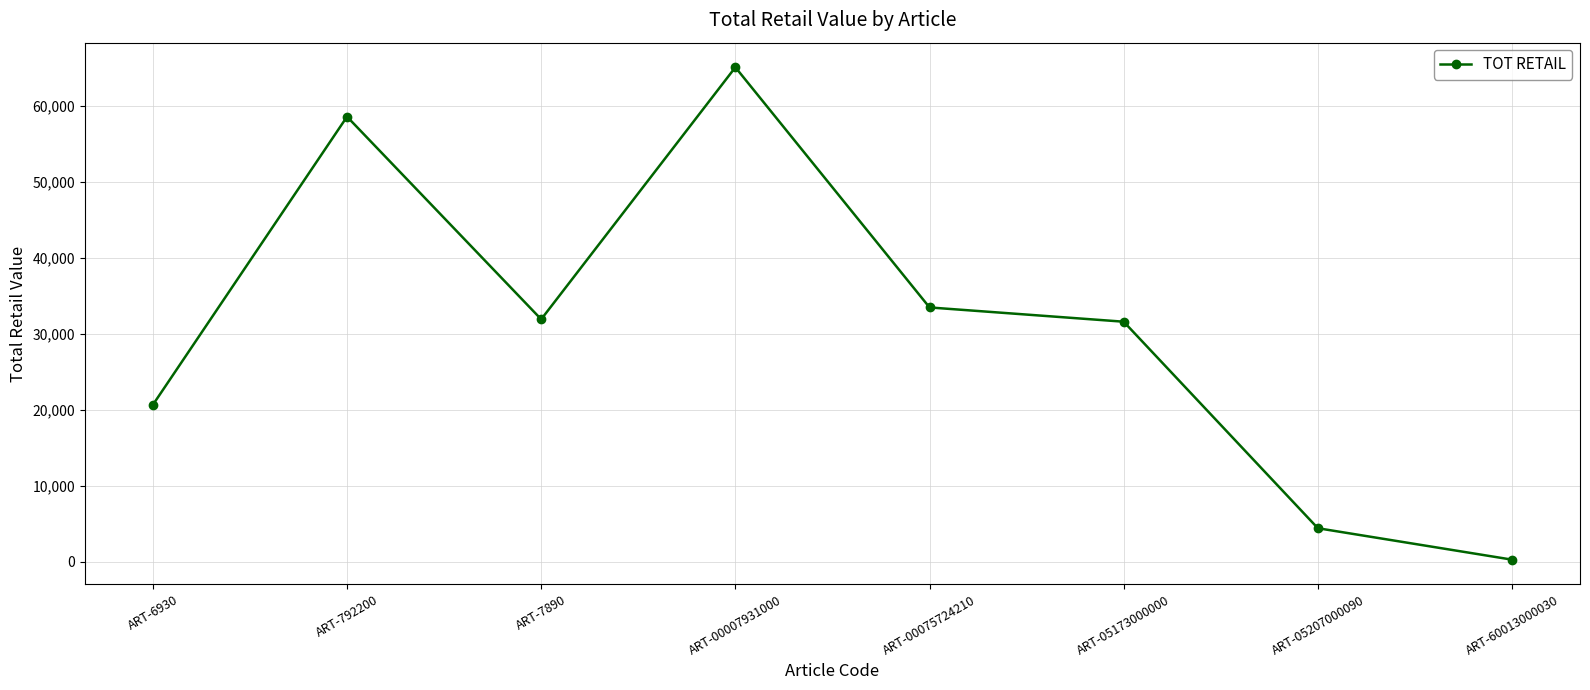

What is the label of the 2nd point from the right?

ART-05207000090